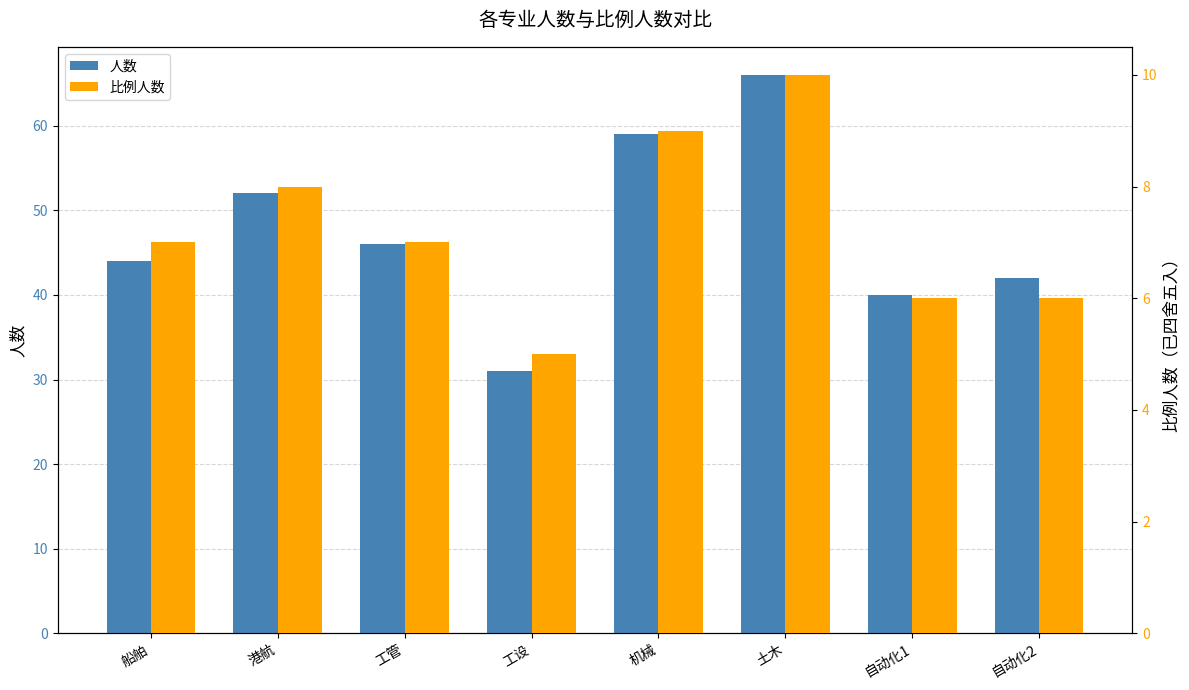

Are the bars horizontal?

No